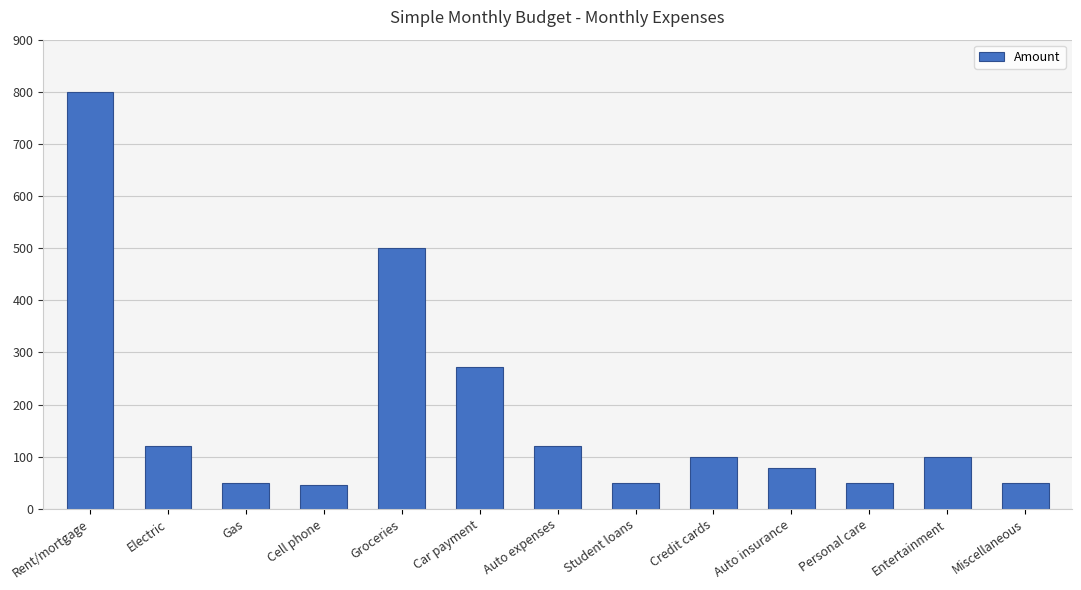

Is it true that the value at Auto insurance is 78?

True